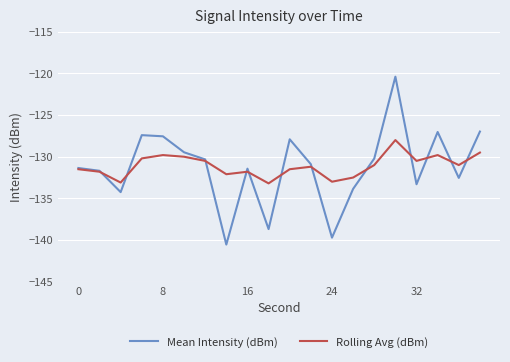

What is the lowest value of the Mean Intensity (dBm) series?

-140.5